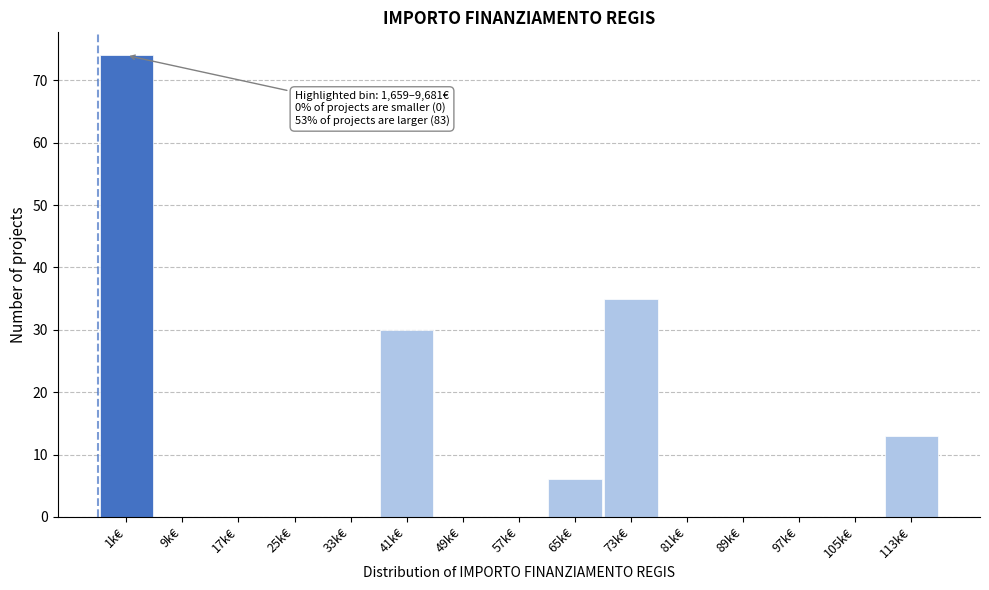

Reading left to right, what are all the values shown in this chart?

1k€=74	9k€=0	17k€=0	25k€=0	33k€=0	41k€=30	49k€=0	57k€=0	65k€=6	73k€=35	81k€=0	89k€=0	97k€=0	105k€=0	113k€=13